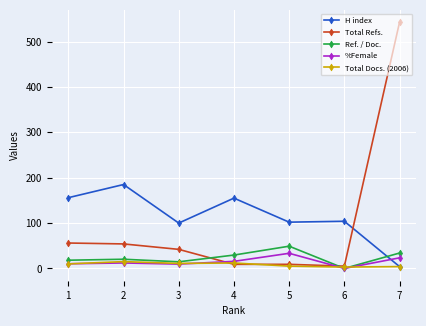

True or false: %Female has more than 2 points higher than both neighbors.

False